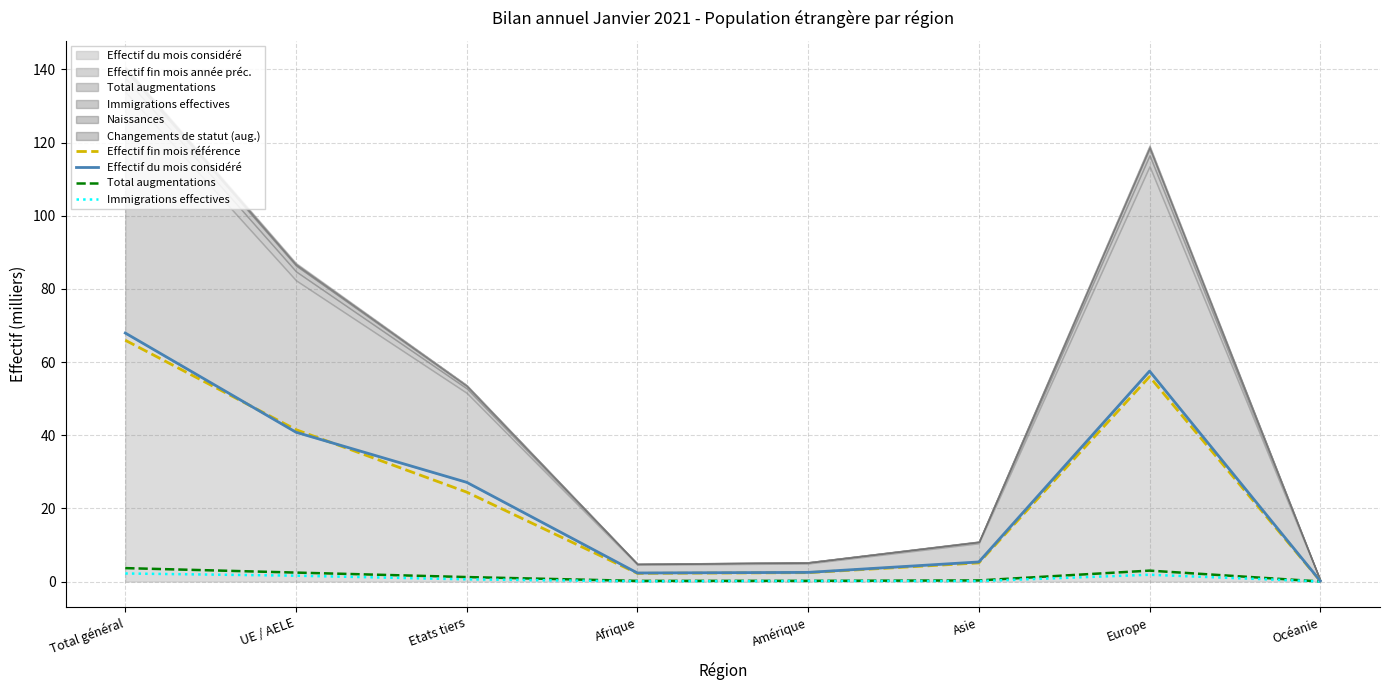

Reading left to right, list all the values displayed in this chart.

Effectif fin mois référence: Total général=66.0	UE / AELE=41.5	Etats tiers=24.4	Afrique=2.2	Amérique=2.4	Asie=5.1	Europe=56.0	Océanie=0.2
Effectif du mois considéré: Total général=67.9	UE / AELE=40.8	Etats tiers=27.1	Afrique=2.3	Amérique=2.5	Asie=5.4	Europe=57.5	Océanie=0.2
Total augmentations: Total général=3.7	UE / AELE=2.4	Etats tiers=1.2	Afrique=0.2	Amérique=0.2	Asie=0.3	Europe=3.0	Océanie=0.0
Immigrations effectives: Total général=2.2	UE / AELE=1.6	Etats tiers=0.6	Afrique=0.1	Amérique=0.1	Asie=0.1	Europe=1.9	Océanie=0.0